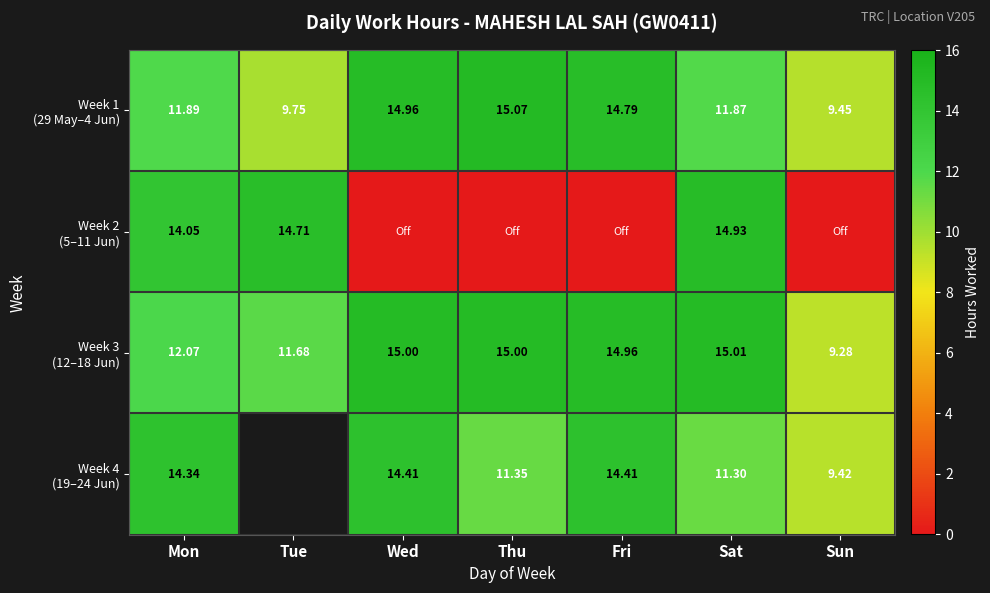

At how many categories does at least one series exceed 11?

6